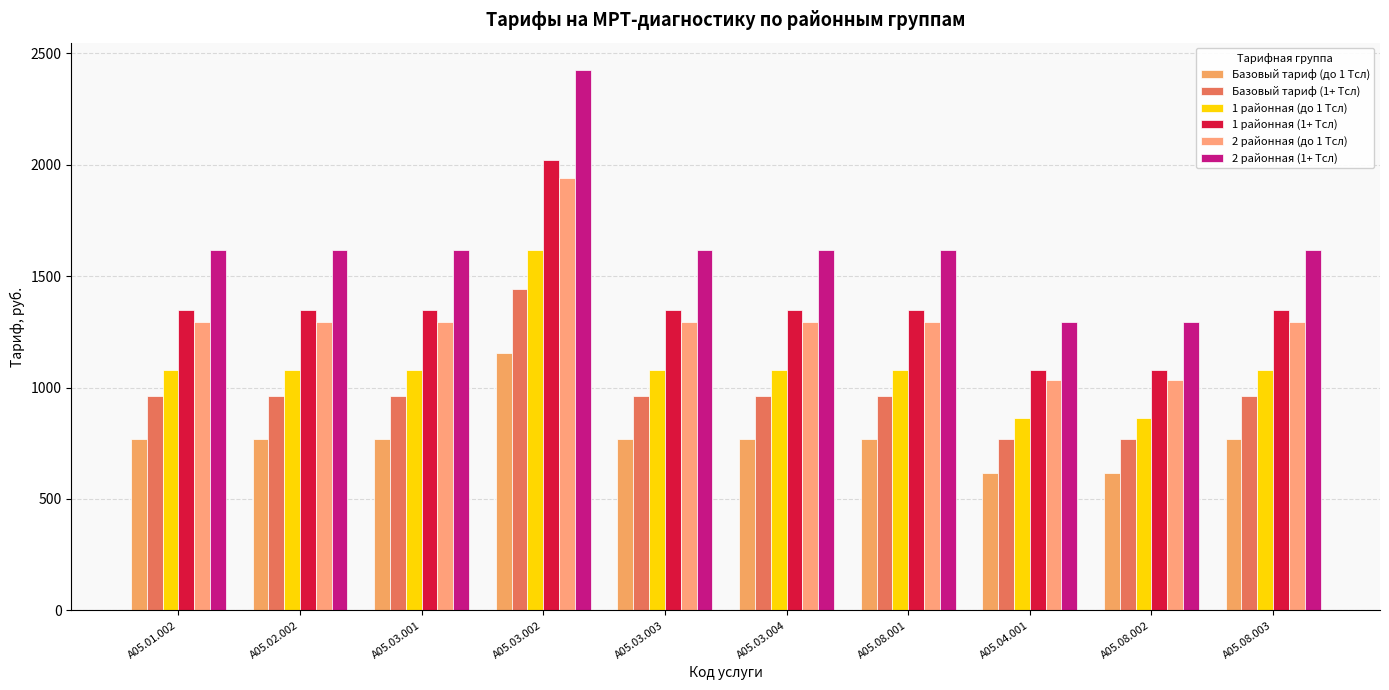

How many bars are there in total?

60